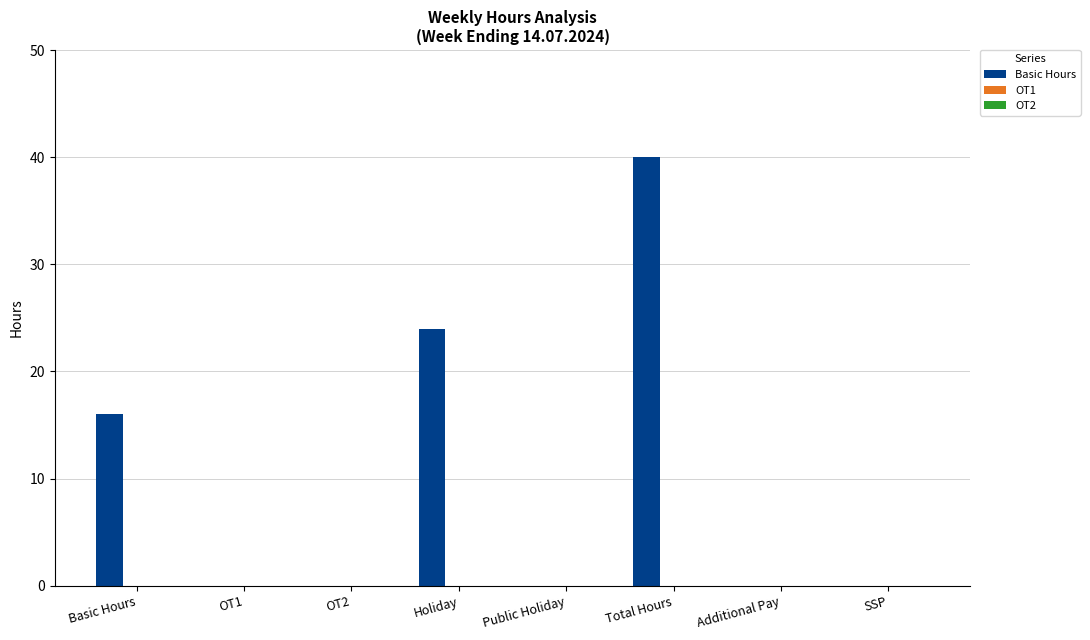

Which has a higher value, Holiday or OT2?

Holiday